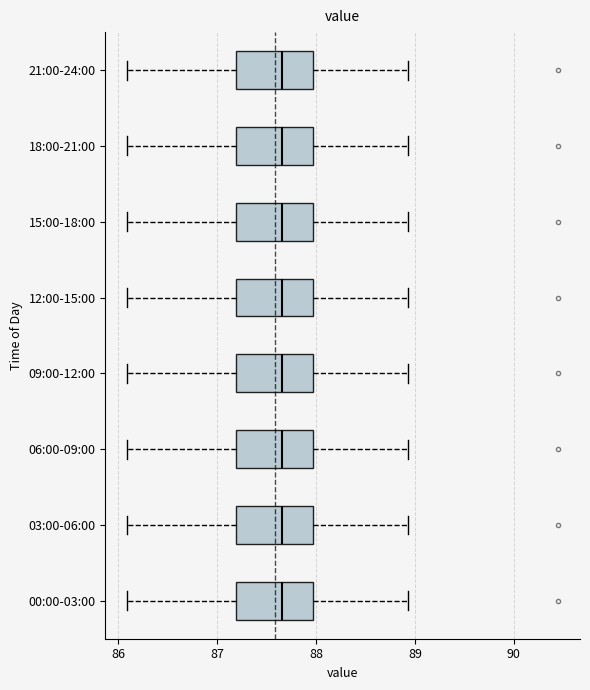

Where does the median line of the box for 03:00-06:00 sit on the x-axis? The values are not printed on the chart, so give them approximately, as read against the axis.

87.7